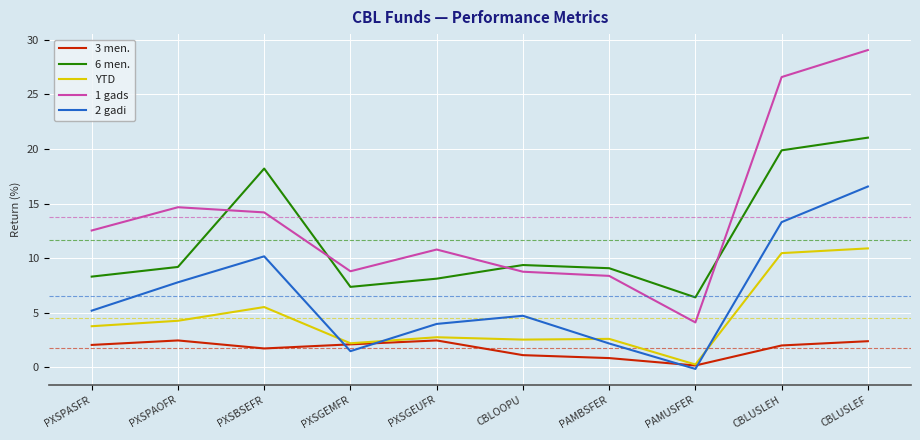

Between PXSBSEFR and PXSGEMFR, which series saw the biggest shift?

6 men.